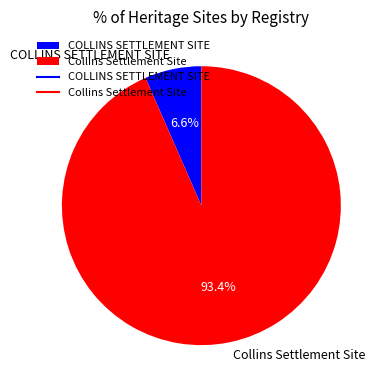

Does COLLINS SETTLEMENT SITE represent more than half of the total?

No